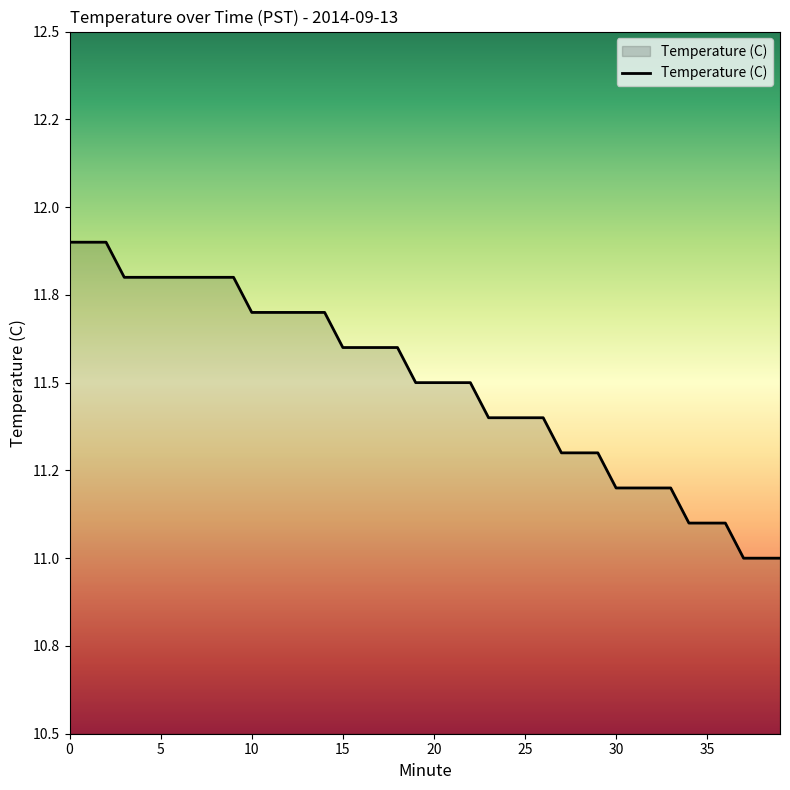

What is the maximum value shown in the chart?

11.9